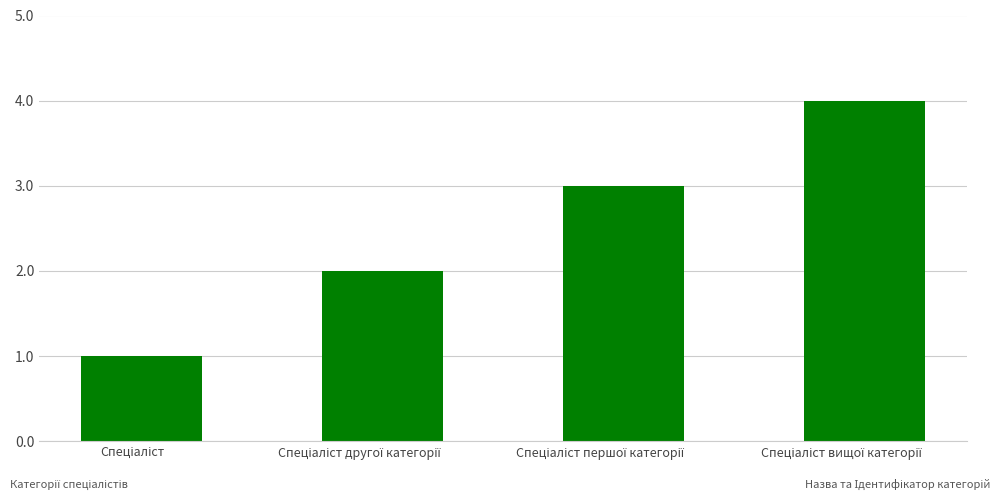

What is the difference between the maximum and minimum values?

3